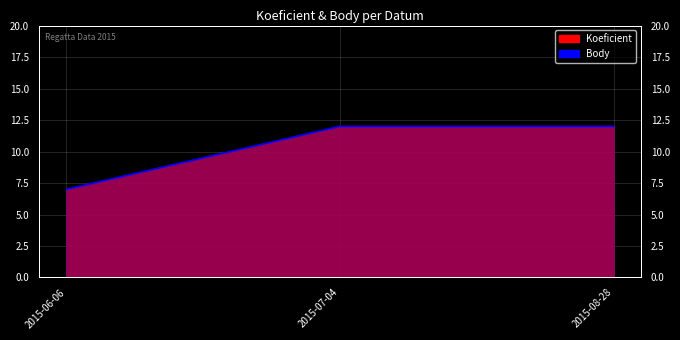

True or false: the data shows 12 at 2015-07-04.

True